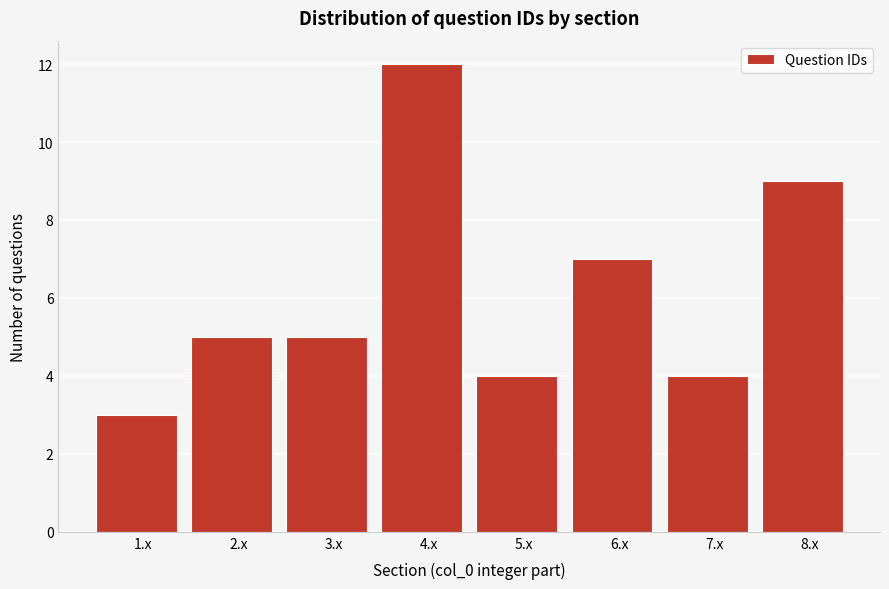

Reading left to right, transcribe all the data shown in this chart.

3	5	5	12	4	7	4	9